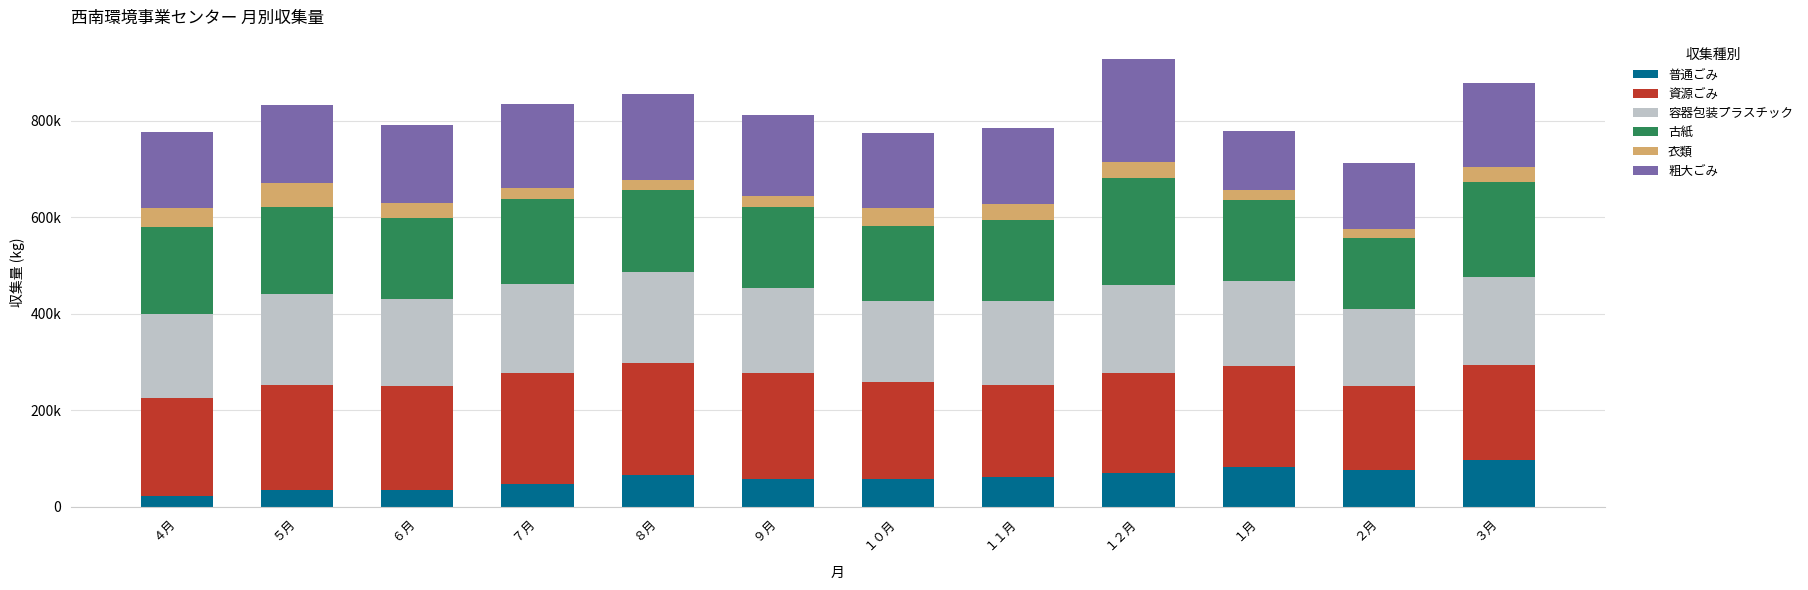

Which series has the largest total across all categories?

資源ごみ